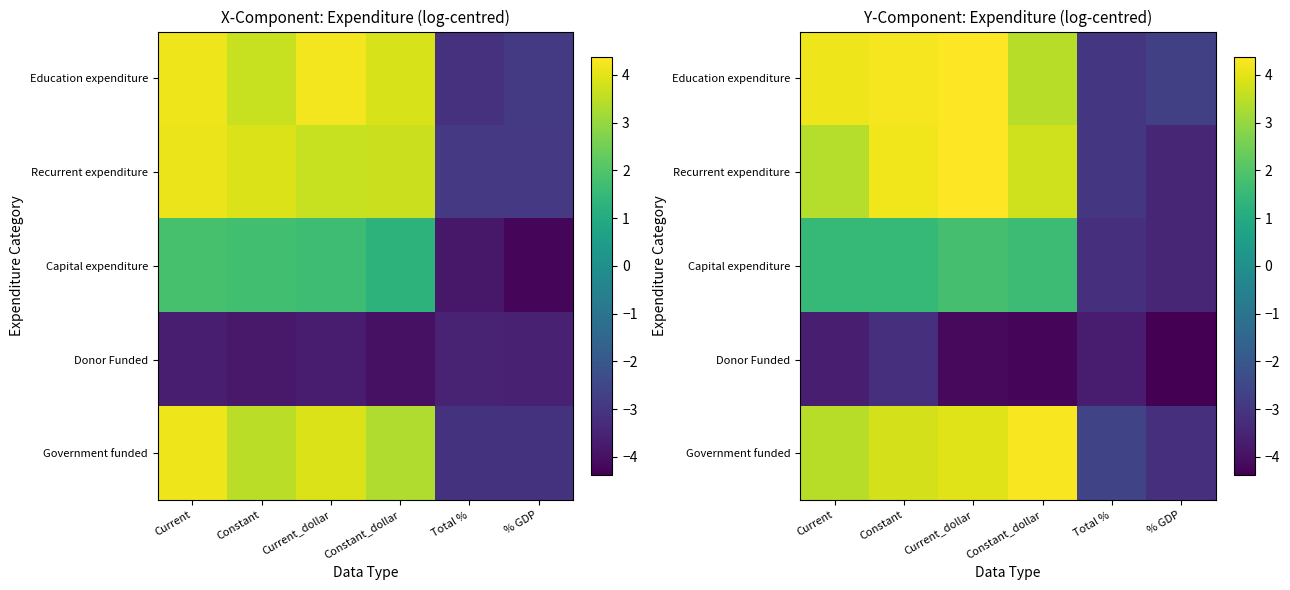

The value of Capital expenditure at % GDP is -3.4. True or false?

True